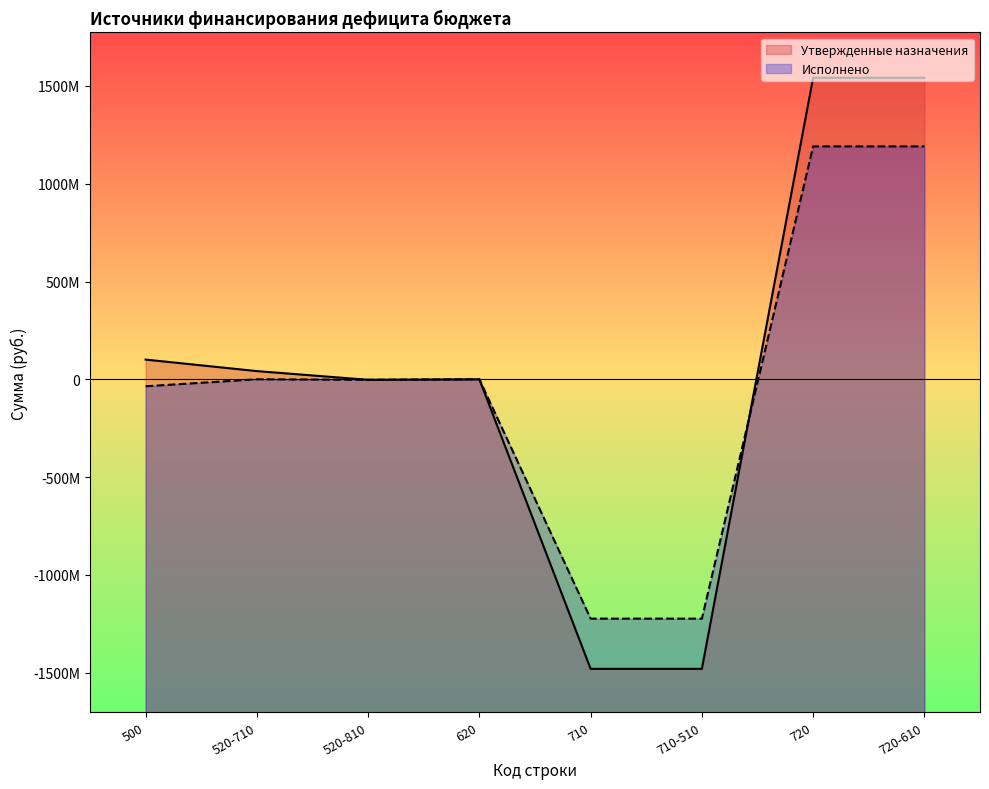

At how many categories does at least one series exceed -569166055?

6